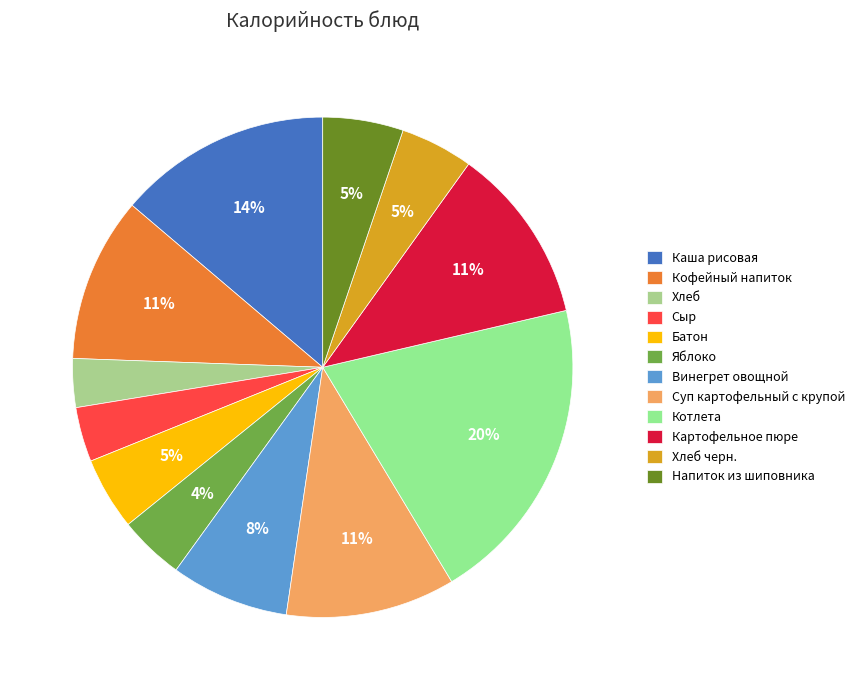

Is there any slice that represents more than half of the pie?

No